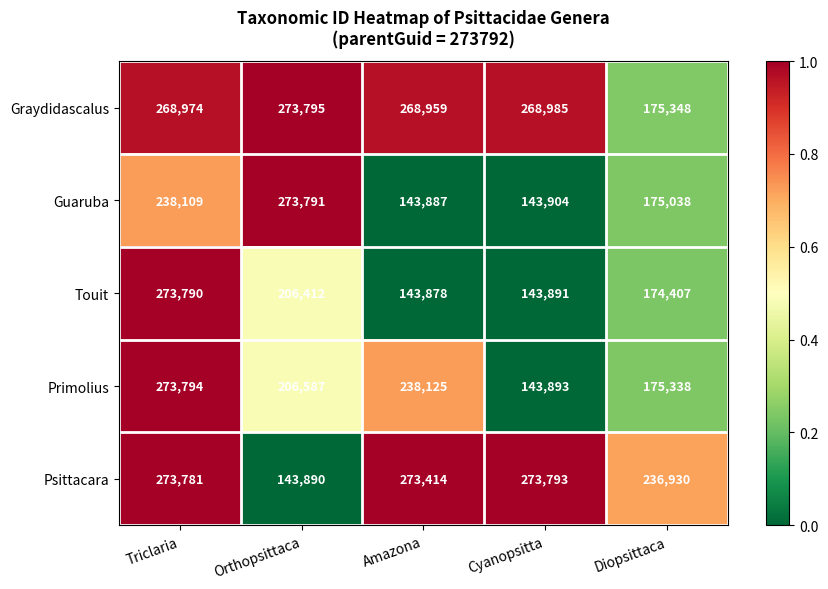

True or false: Primolius has a value of 175338 at Diopsittaca.

True